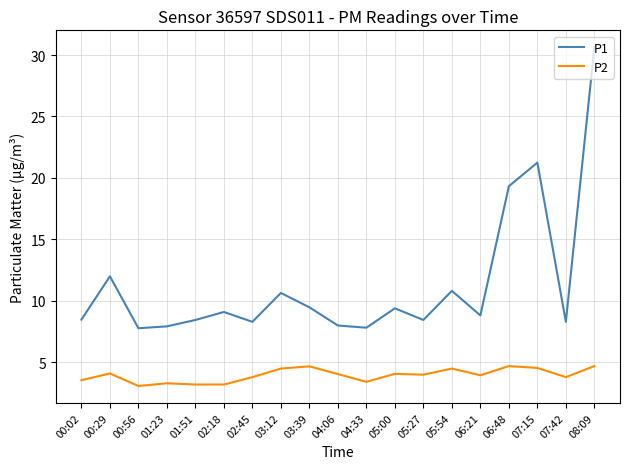

True or false: P1 and P2 intersect in this chart.

False